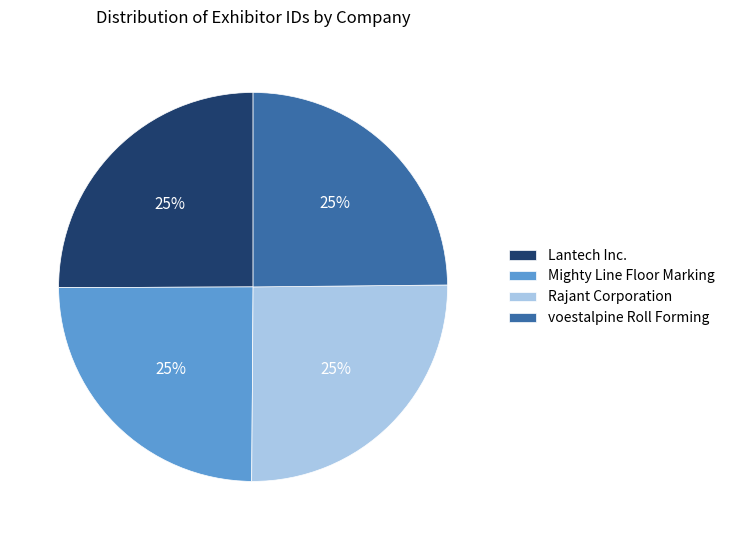

What percentage is the Mighty Line Floor Marking slice, to the nearest percent?

25%